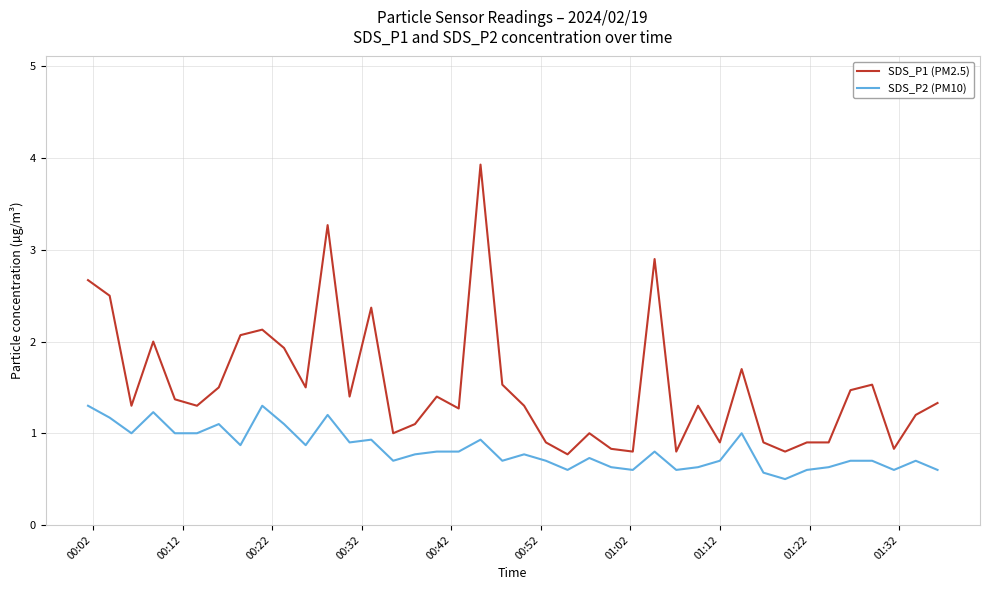

Rank the series by their maximum value, from lowest to highest.

SDS_P2 (PM10), SDS_P1 (PM2.5)